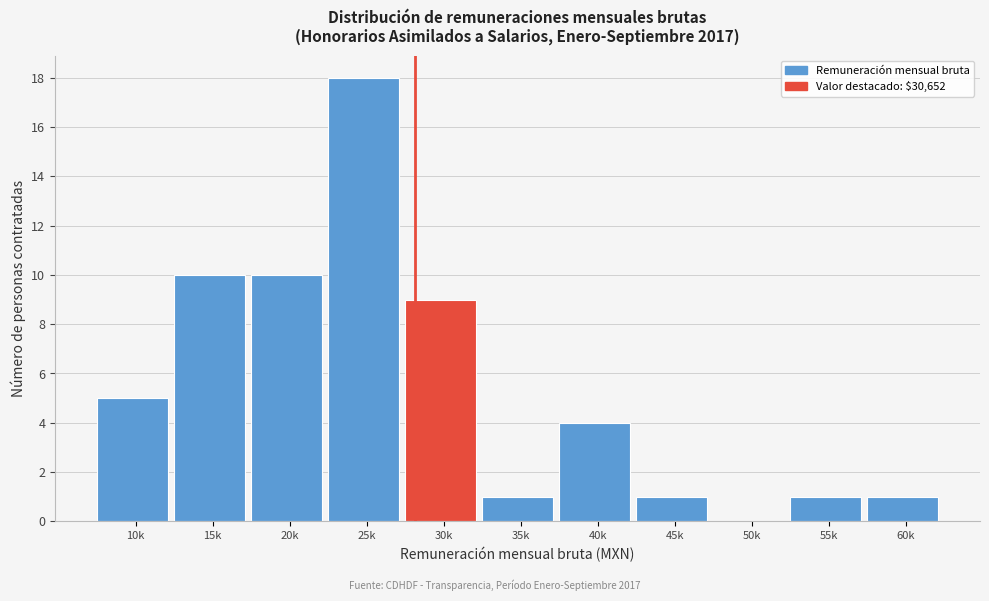

Reading left to right, extract all data points from this chart.

10k=5	15k=10	20k=10	25k=18	30k=9	35k=1	40k=4	45k=1	50k=0	55k=1	60k=1